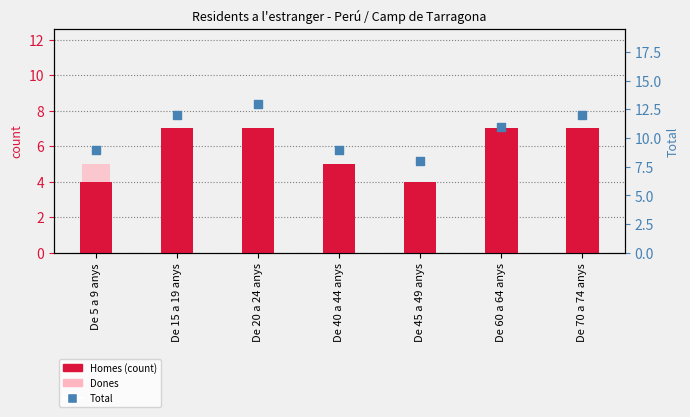

What are all the series names shown in the legend?

Homes, Dones, Total